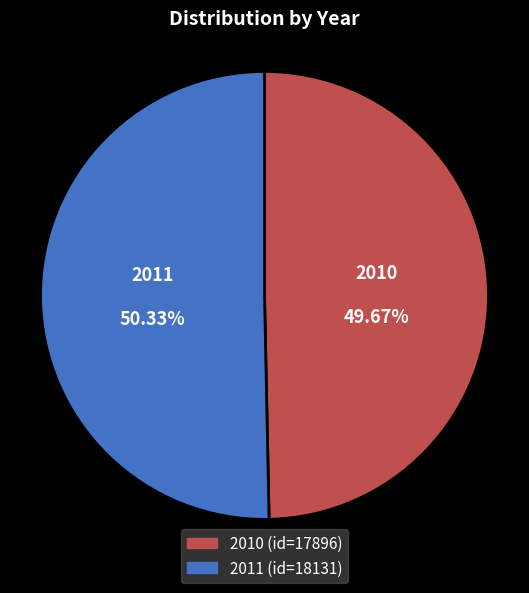

True or false: 2010 accounts for 50% of the total.

True